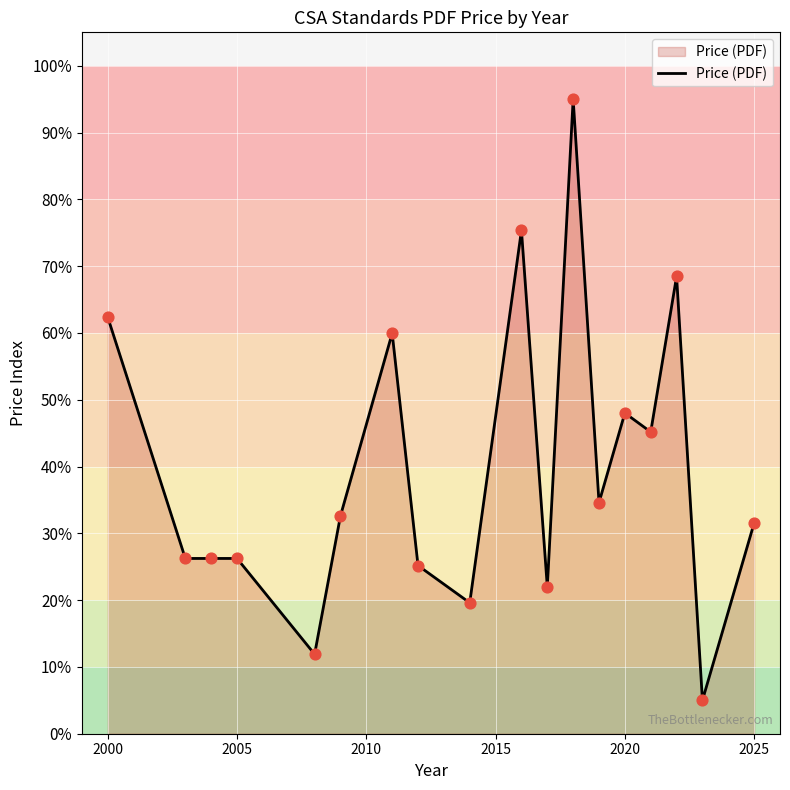

What is the difference between the maximum and minimum values?

90.0